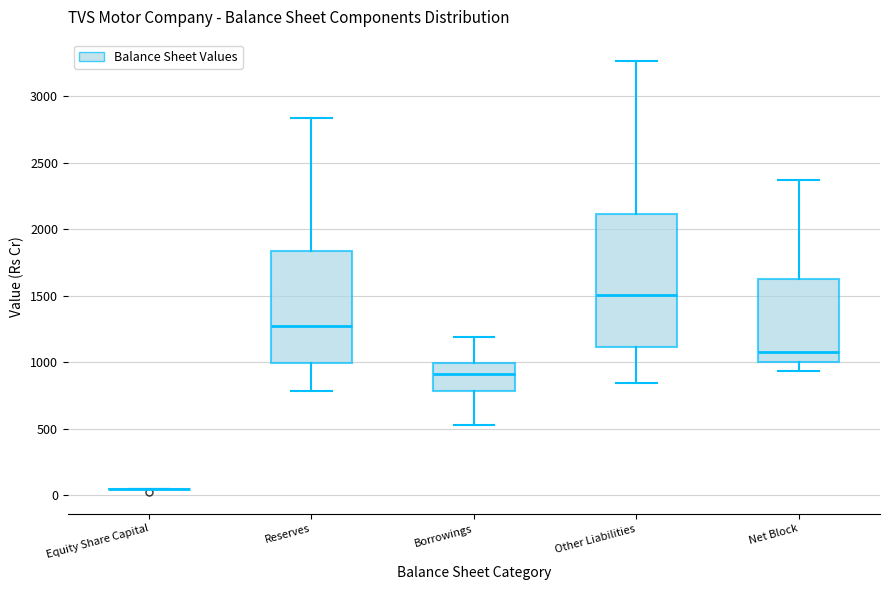

Where does the upper whisker of the box for Other Liabilities end on the y-axis? The values are not printed on the chart, so give them approximately, as read against the axis.

3250